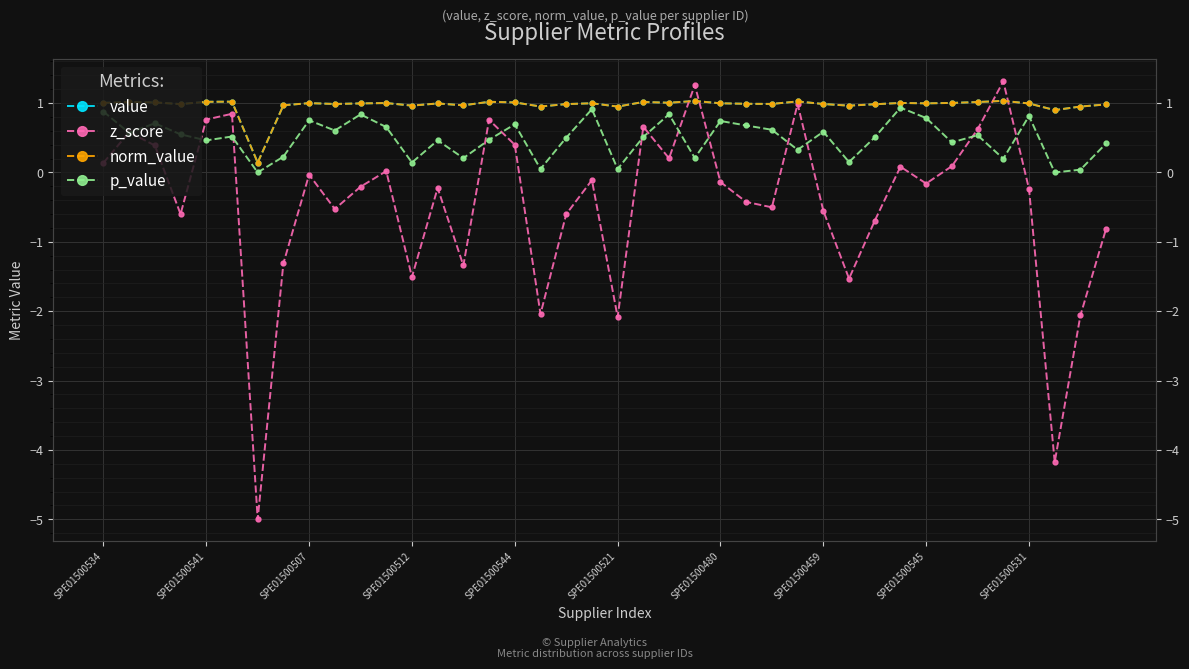

How many lines are shown in the chart?

4